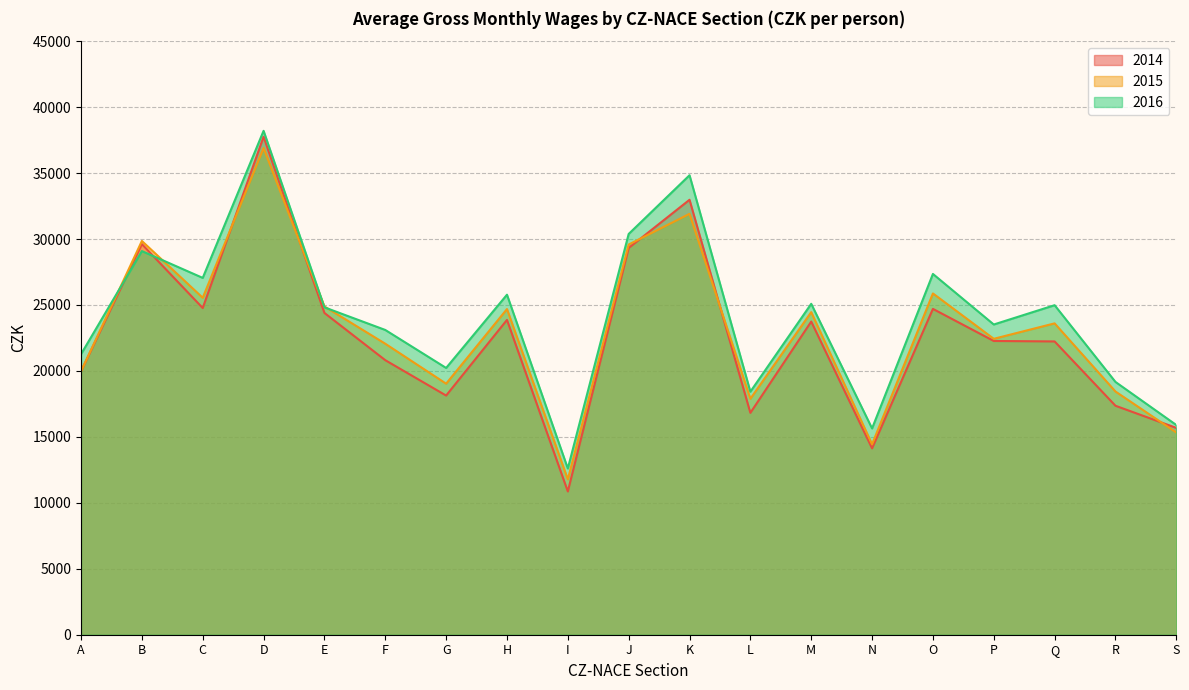

True or false: 2014 has a value of 10782 at M.

False